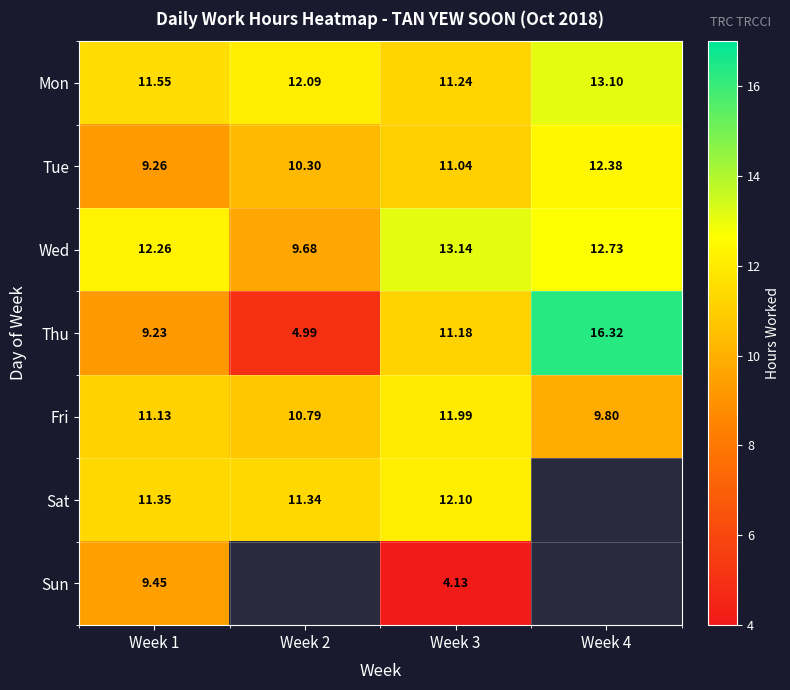

The value of Wed at Week 2 is 14.0. True or false?

False